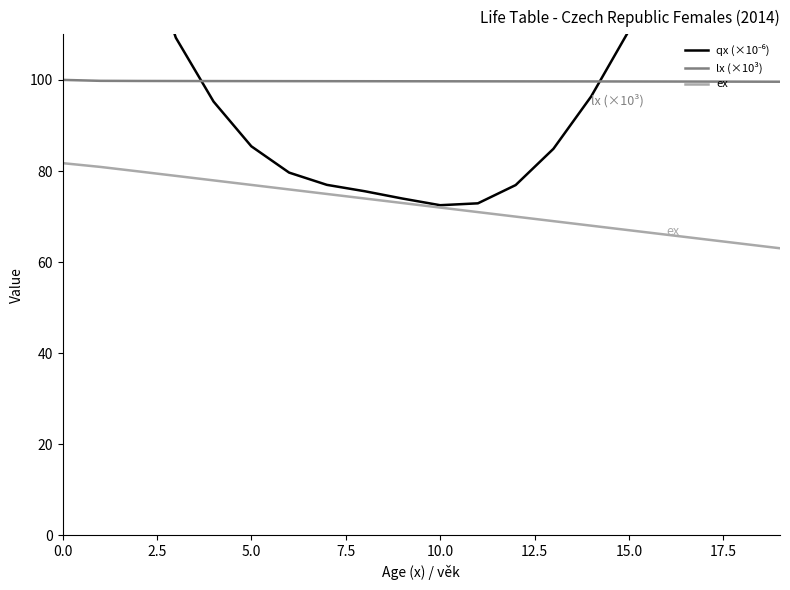

Which has a higher value, 13 or 10?

13